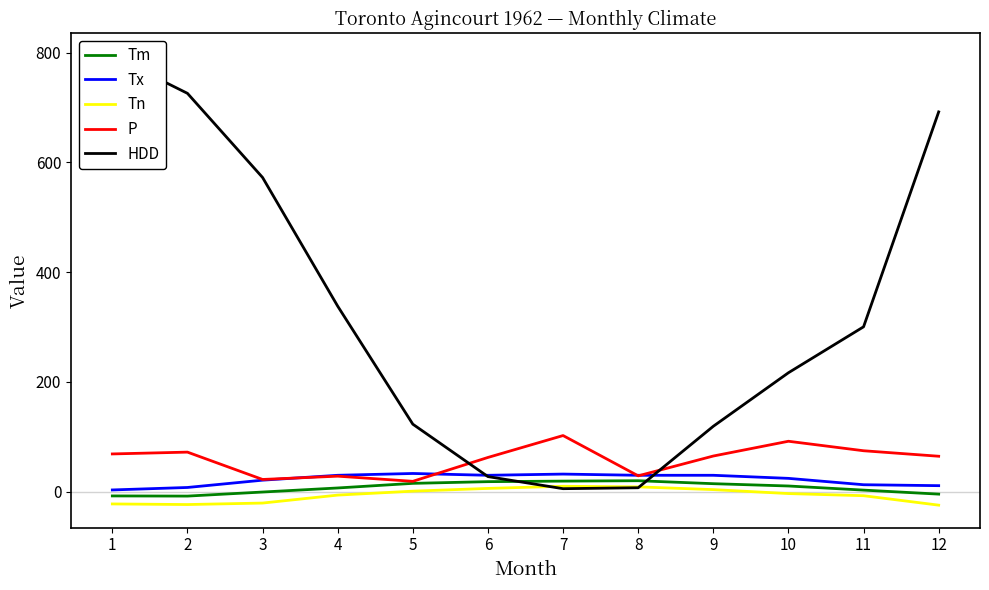

At which category does the chart reach its minimum across all series?

12